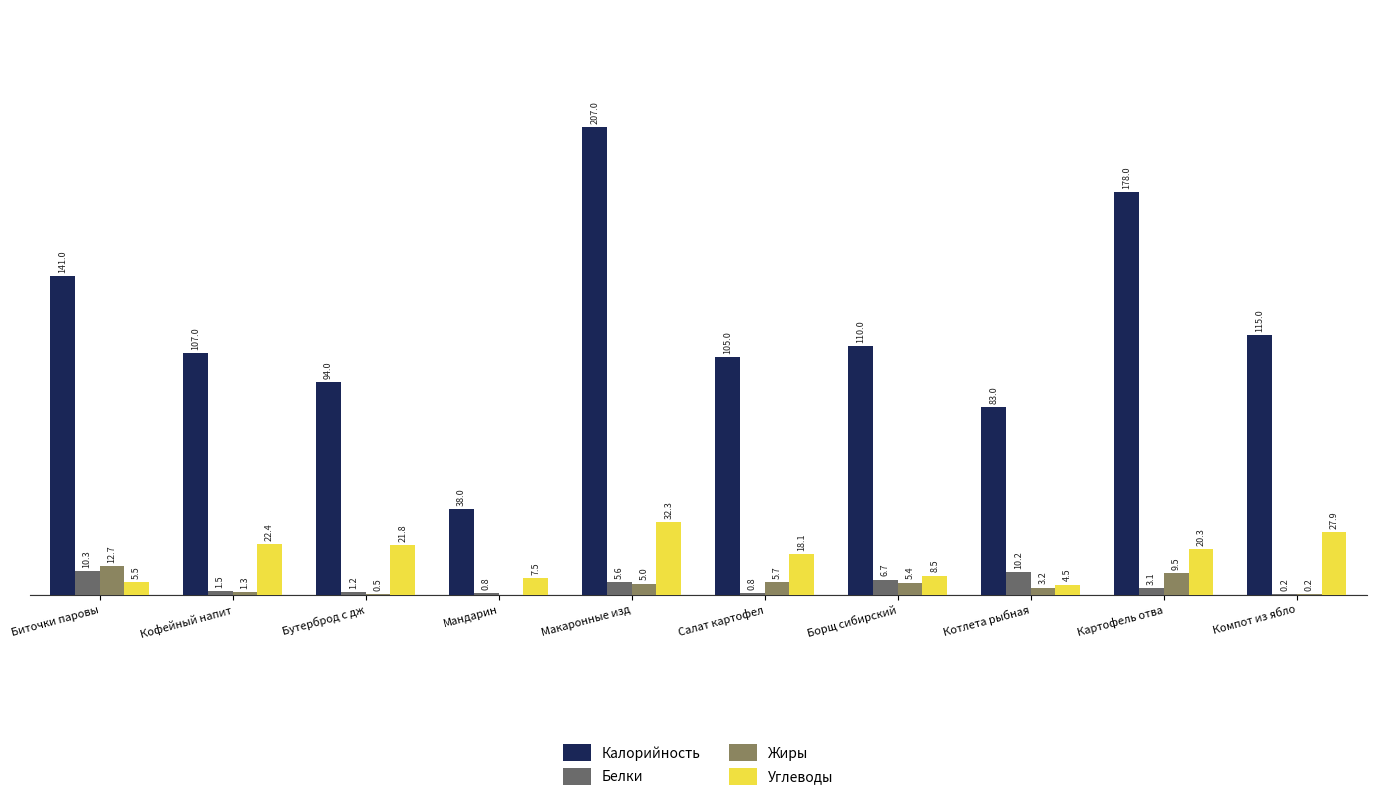

Which category has the highest value across all series?

Макаронные изд